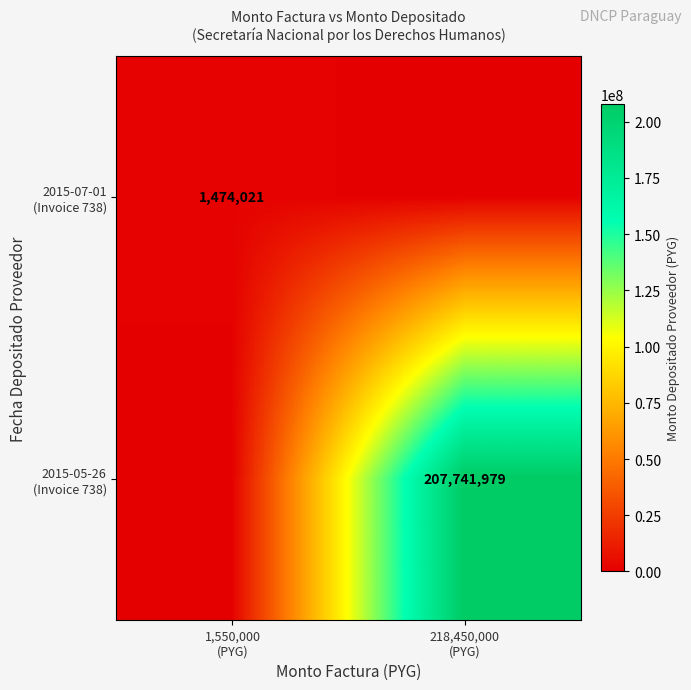

Is it true that 2015-07-01 (Invoice 738) equals 381993 at 1,550,000 (PYG)?

False